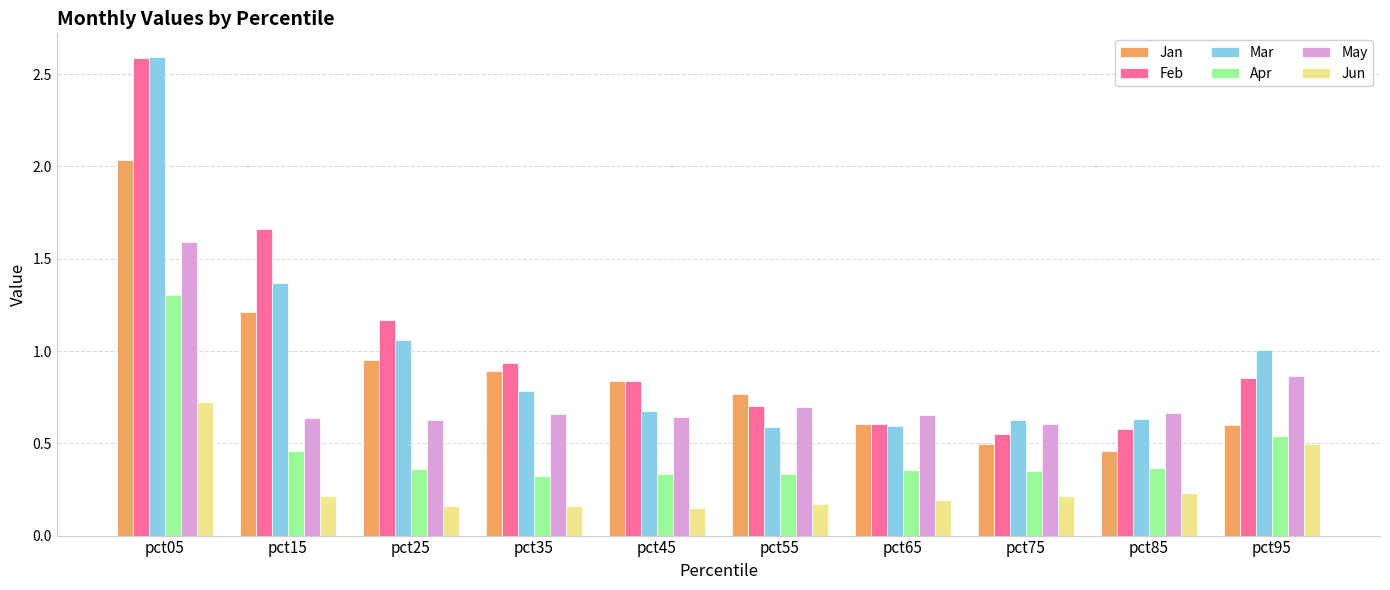

What is the highest value of the May series?

1.6